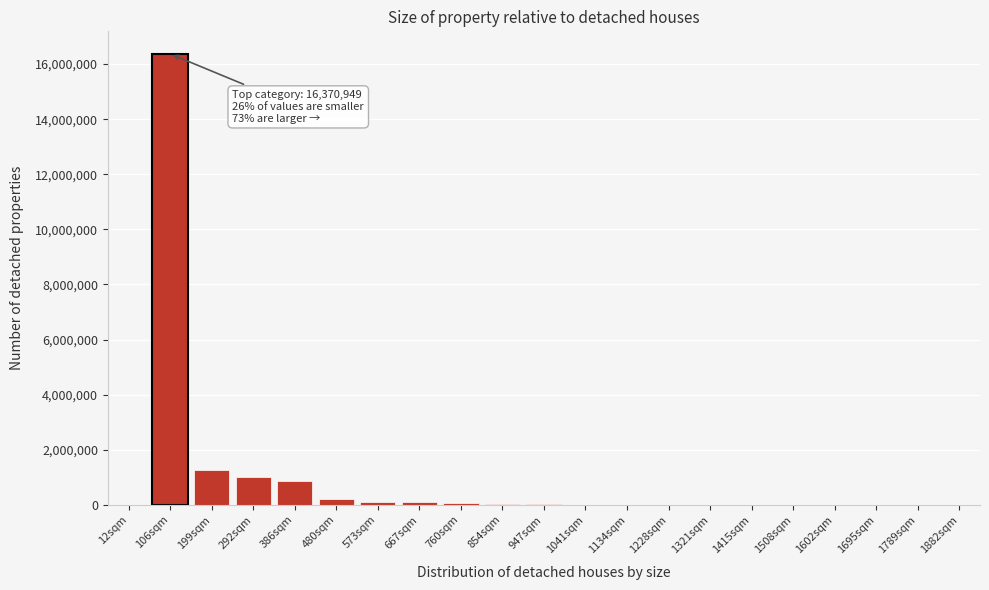

At which category does the chart reach its peak across all series?

106sqm